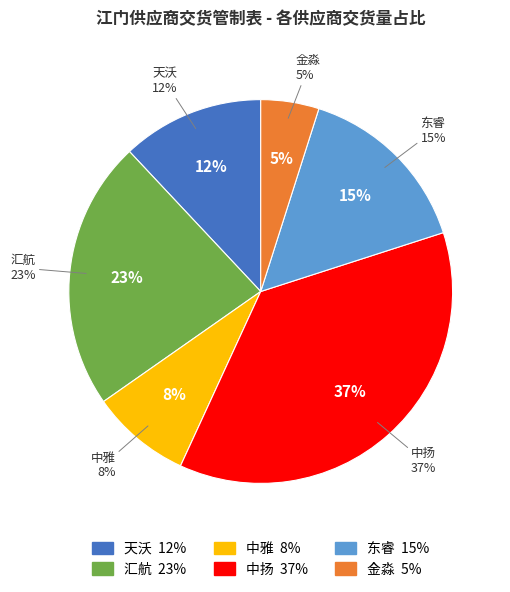

What is the total percentage of 中扬 and 汇航?

59.6%